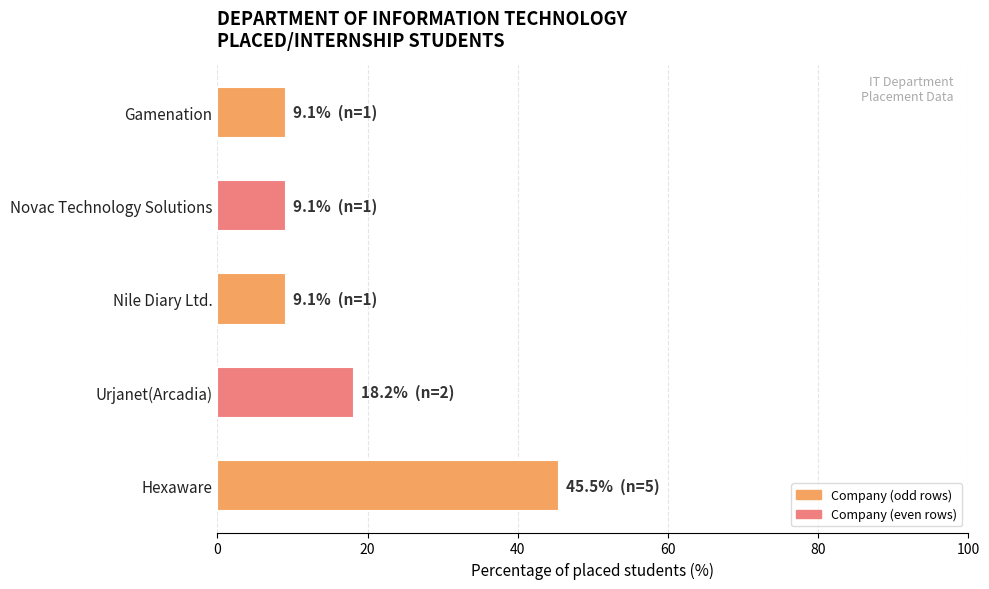

What is the greatest value displayed?

45.5